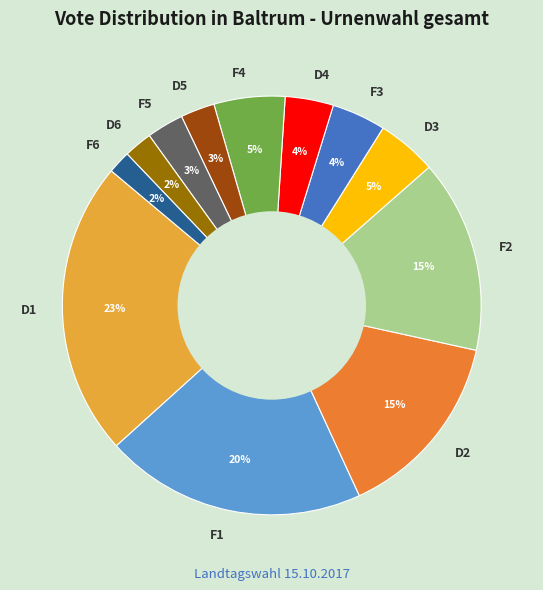

To the nearest percent, what is the average slice percentage?

8%